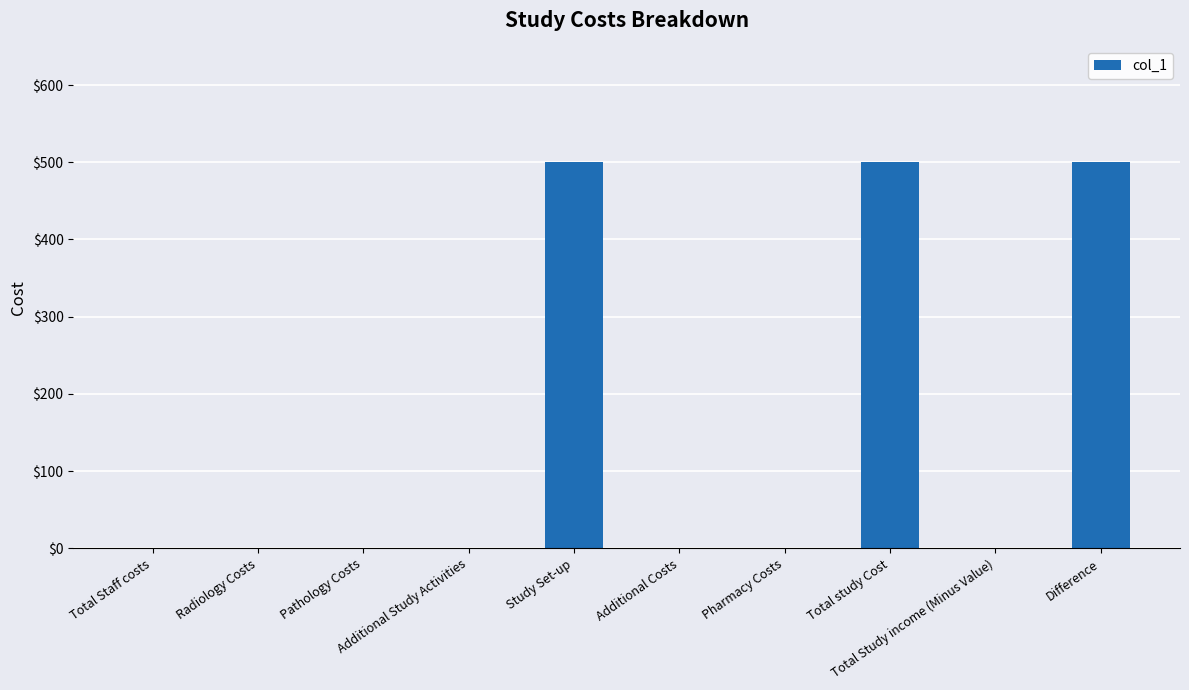

What is the average value?

150